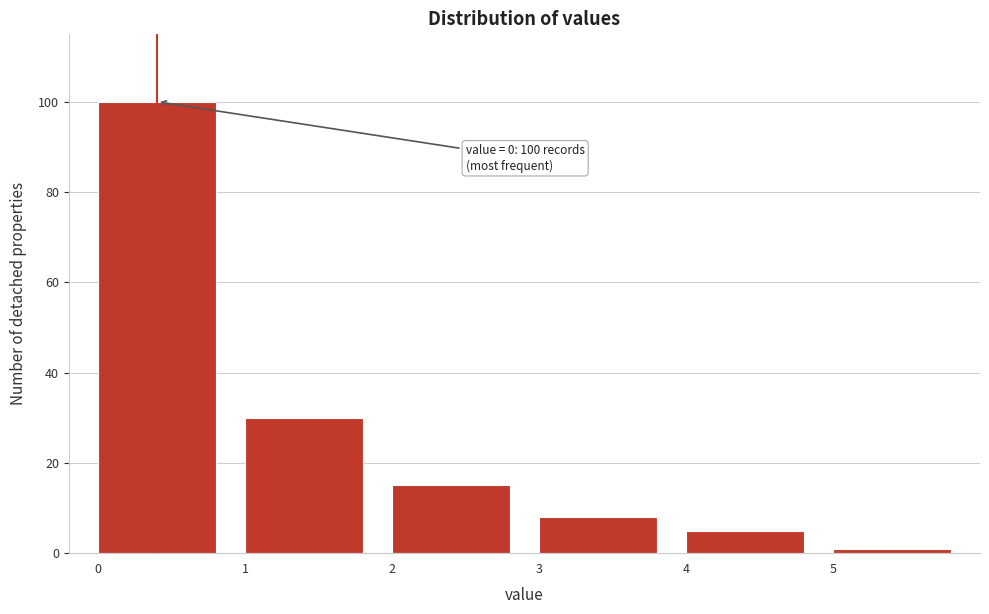

Which range on the x-axis has the tallest bar?

0 to 1